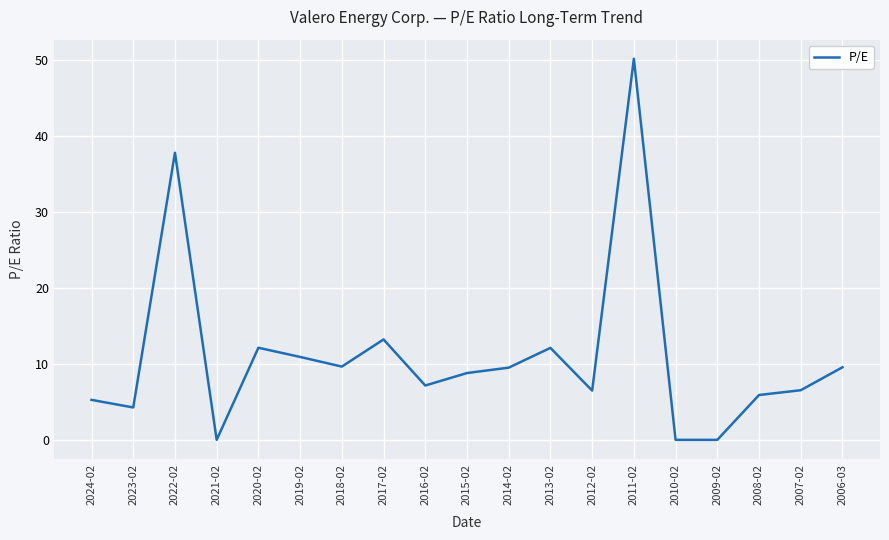

What is the change in value from 2013-02 to 2012-02?

-5.6